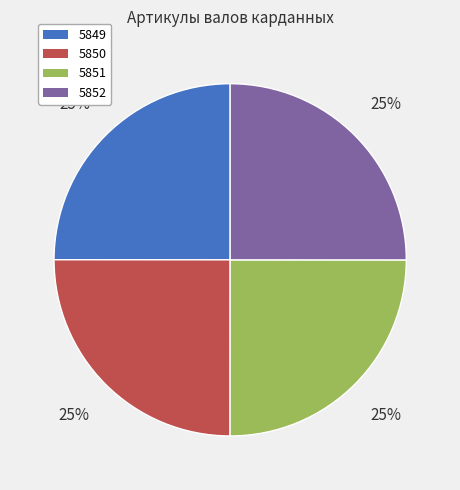

Is there any slice that represents more than half of the pie?

No